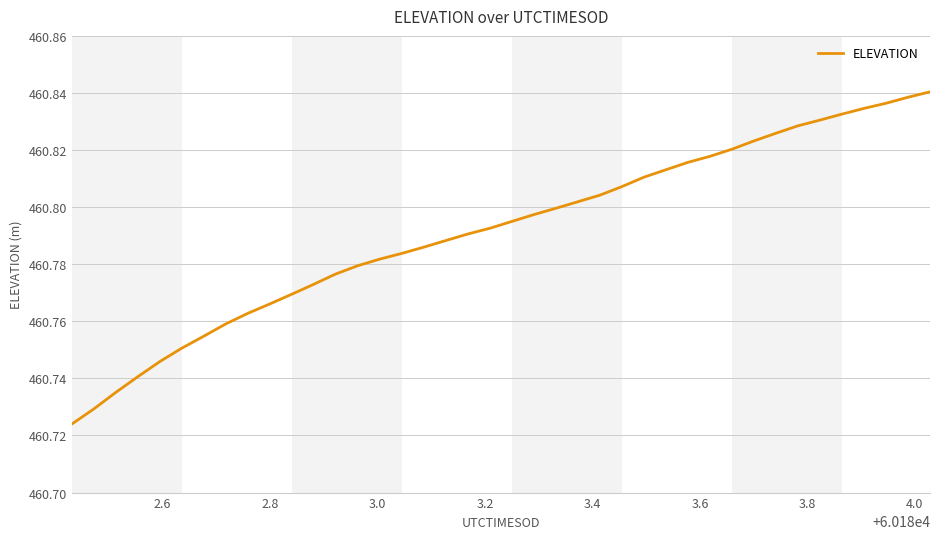

True or false: the data has more than 1 interior local peaks.

False